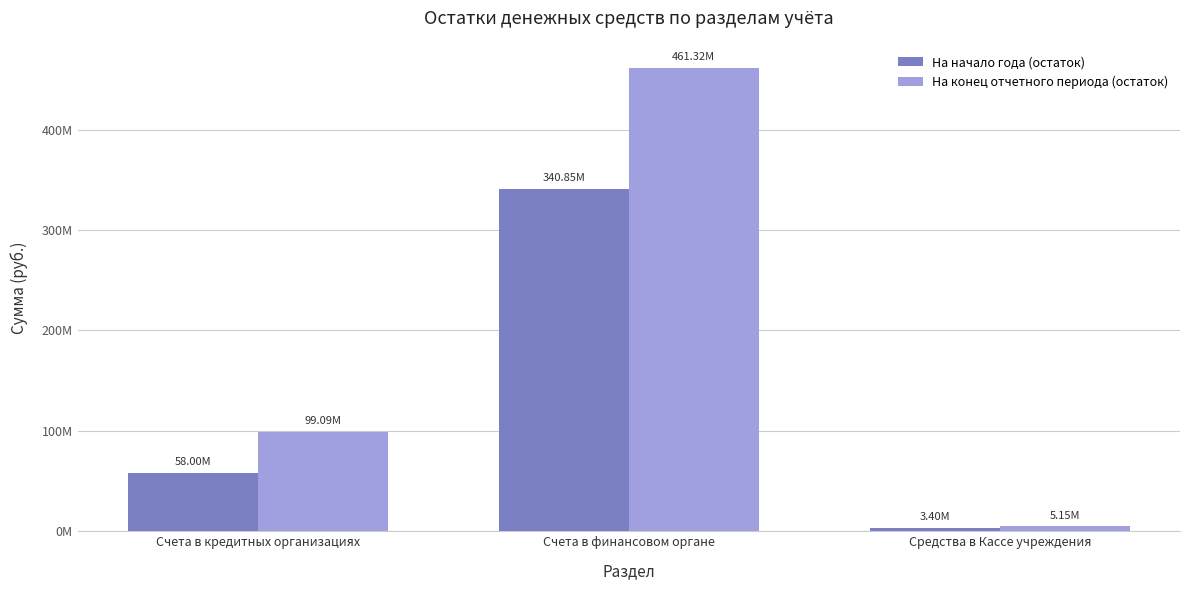

What position from the right is Средства в Кассе учреждения?

1